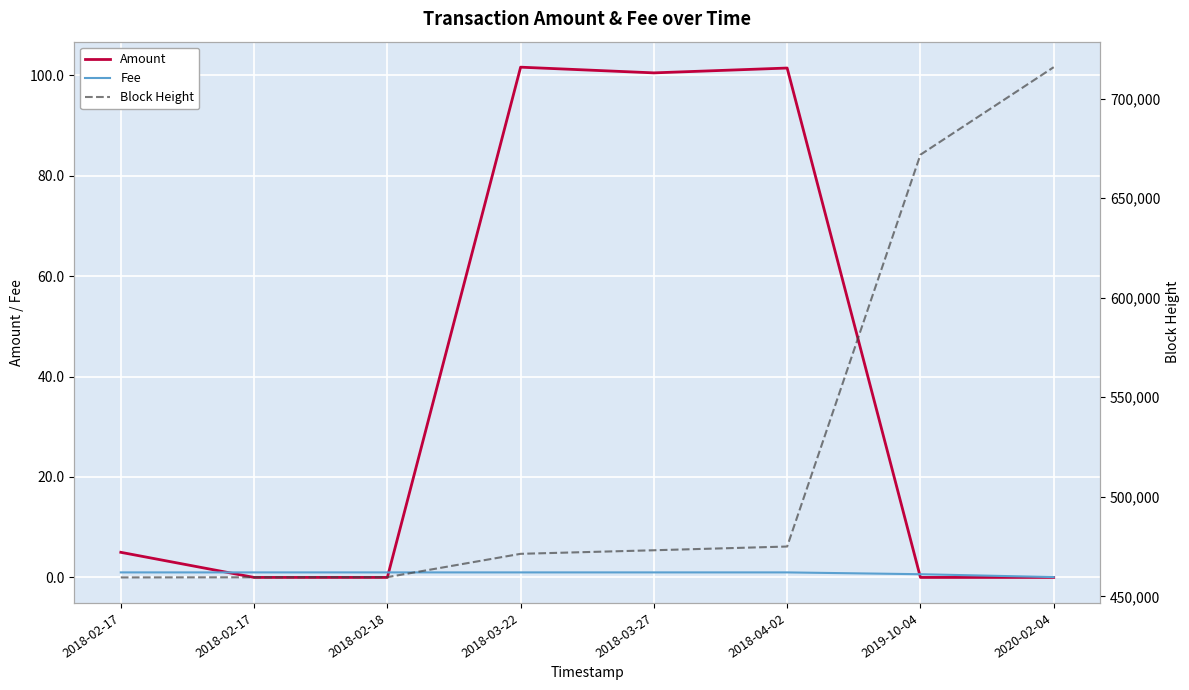

What is the sum of the Fee values at 2018-02-17 and 2019-10-04?

1.6